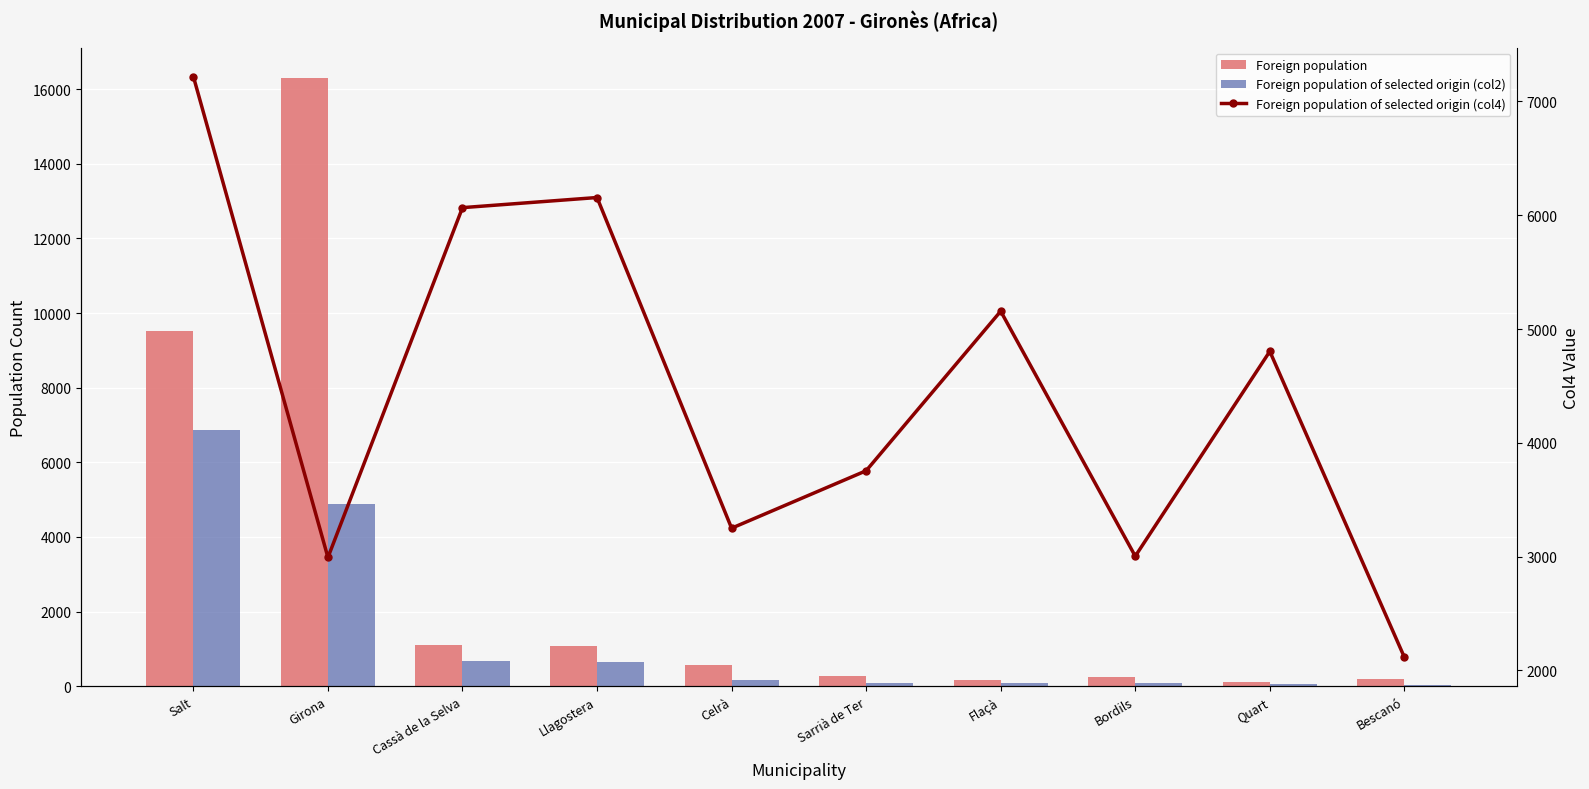

What is the total value across all series at Quart?

4955